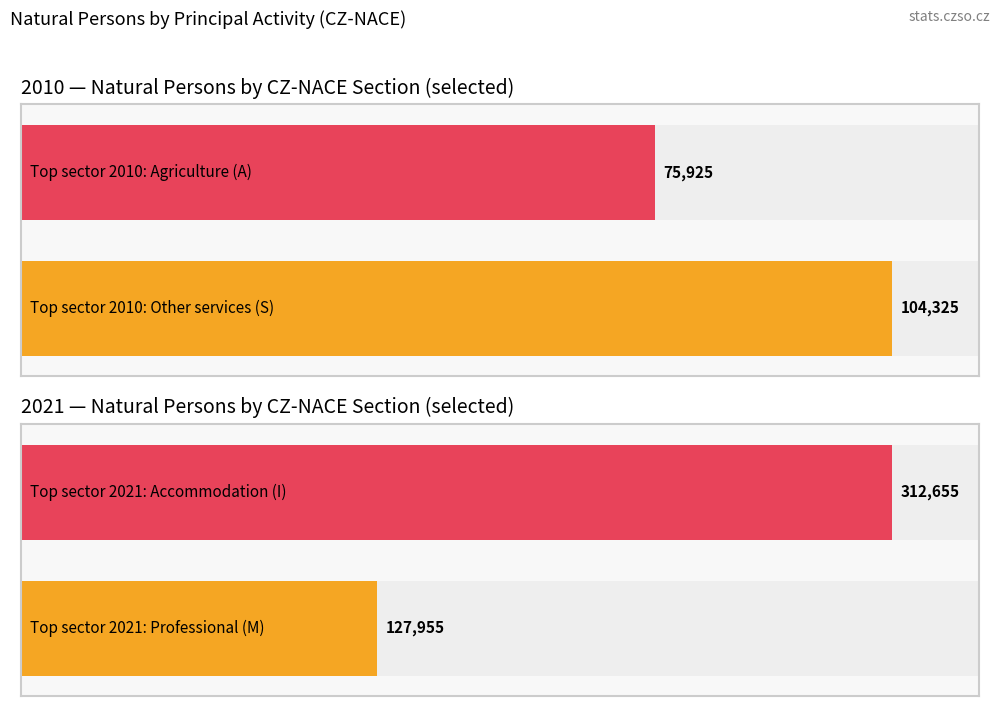

What are all the series names shown in the legend?

2010, 2021